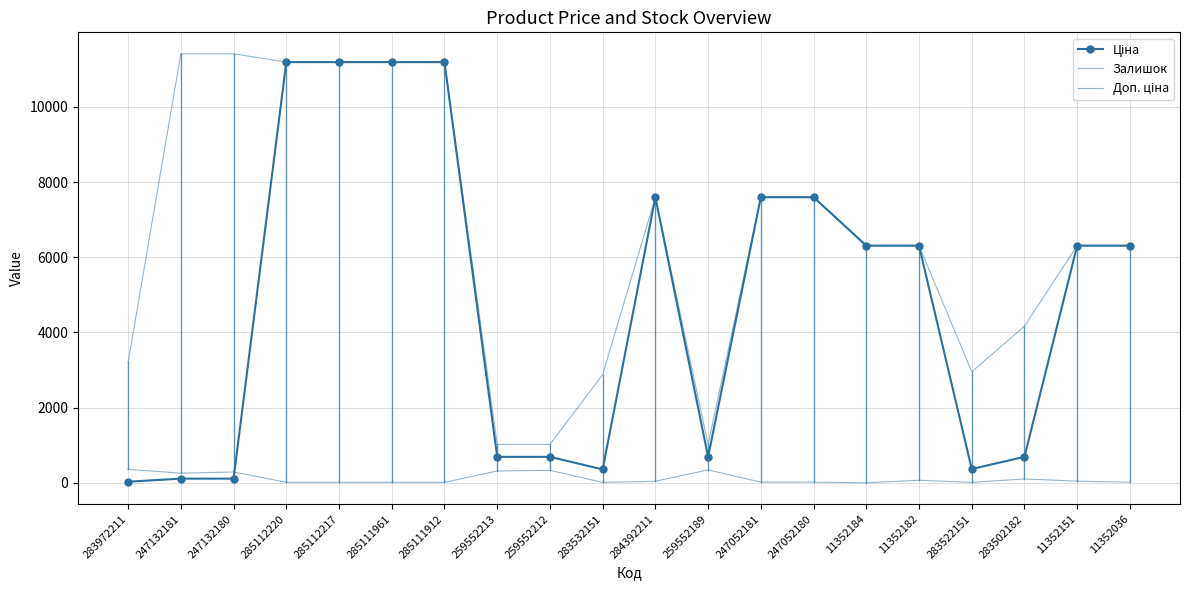

Which series has the widest spread of values?

Ціна